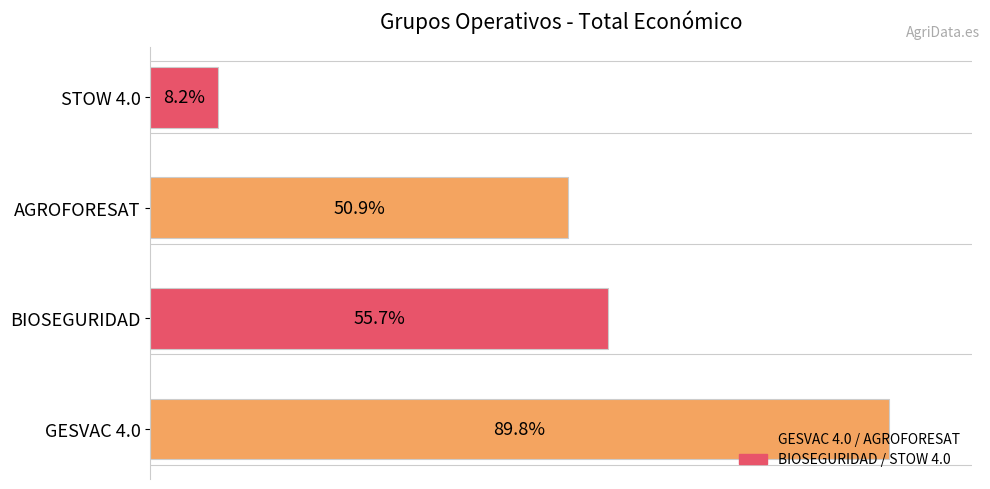

What is the difference between the maximum and minimum values?

4896342